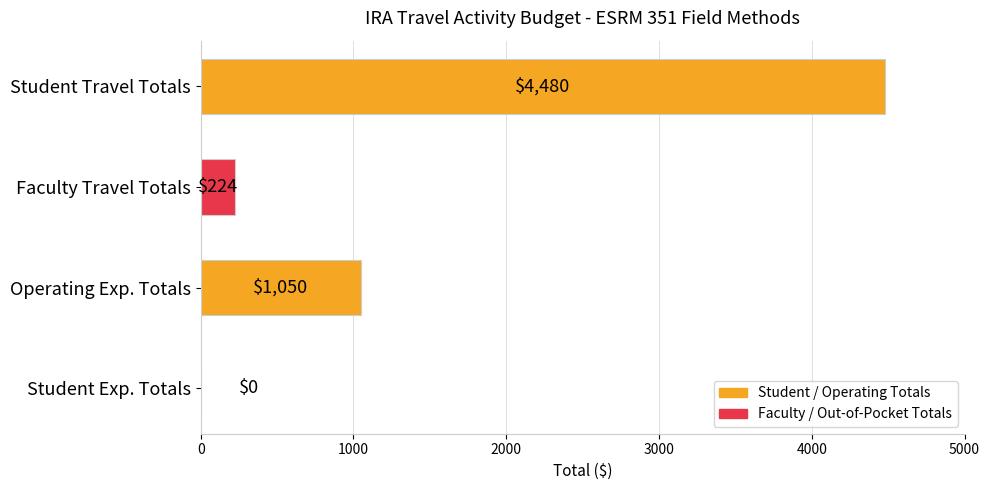

Reading top to bottom, extract all data points from this chart.

Student Travel Totals=4480	Faculty Travel Totals=224	Operating Exp. Totals=1050	Student Exp. Totals=0